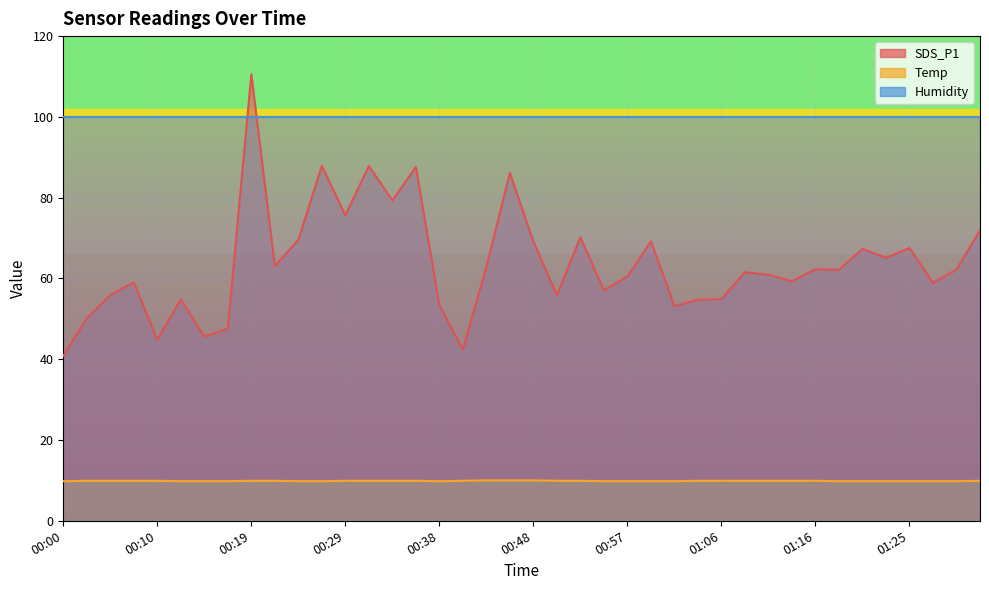

What is the maximum value shown in the chart?

110.5